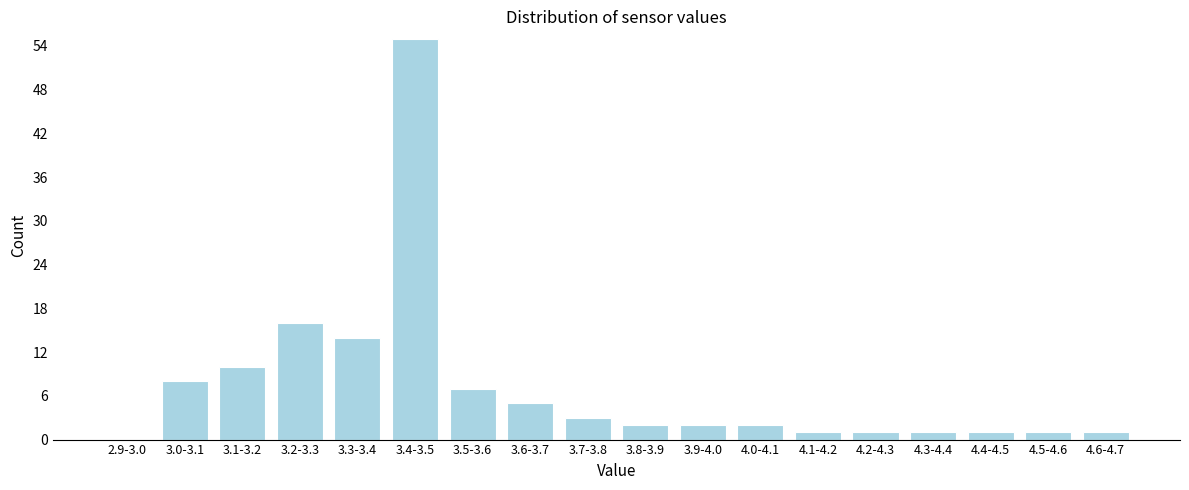

Reading right to left, extract all data points from this chart.

4.6-4.7=1	4.5-4.6=1	4.4-4.5=1	4.3-4.4=1	4.2-4.3=1	4.1-4.2=1	4.0-4.1=2	3.9-4.0=2	3.8-3.9=2	3.7-3.8=3	3.6-3.7=5	3.5-3.6=7	3.4-3.5=55	3.3-3.4=14	3.2-3.3=16	3.1-3.2=10	3.0-3.1=8	2.9-3.0=0